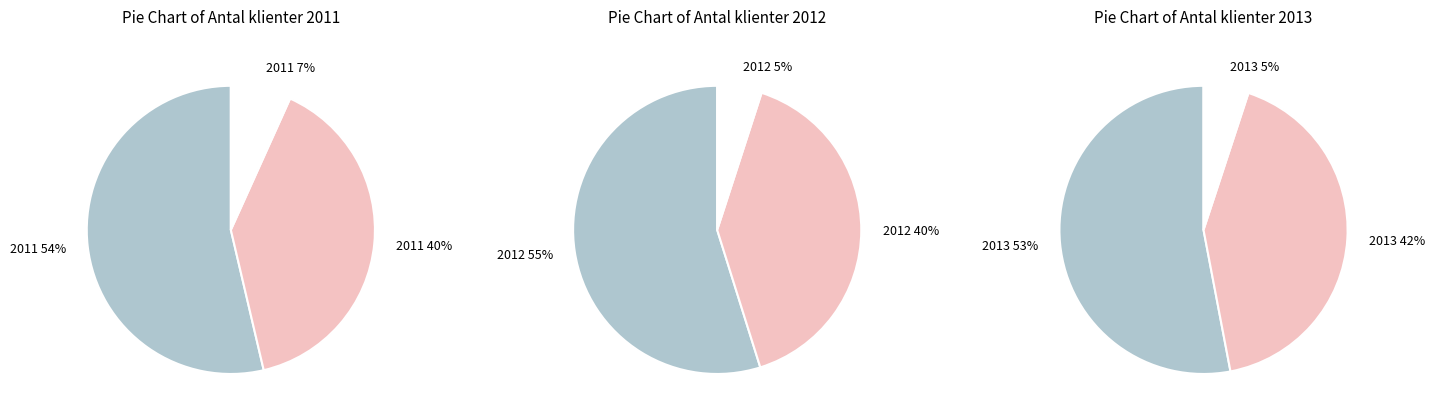

How many segments does this pie chart have?

3